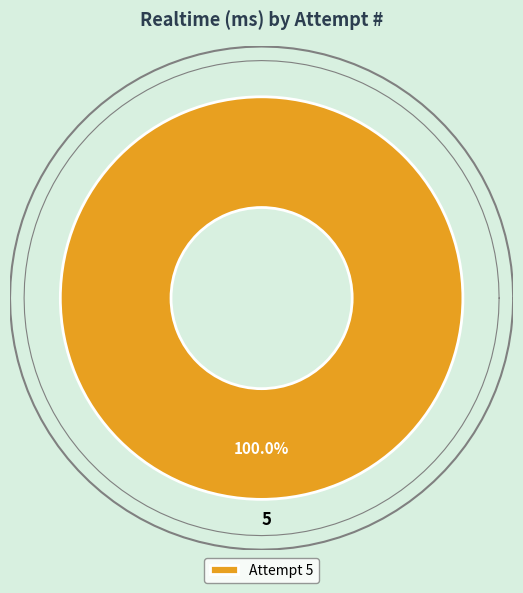

Does 3 represent more than half of the total?

No